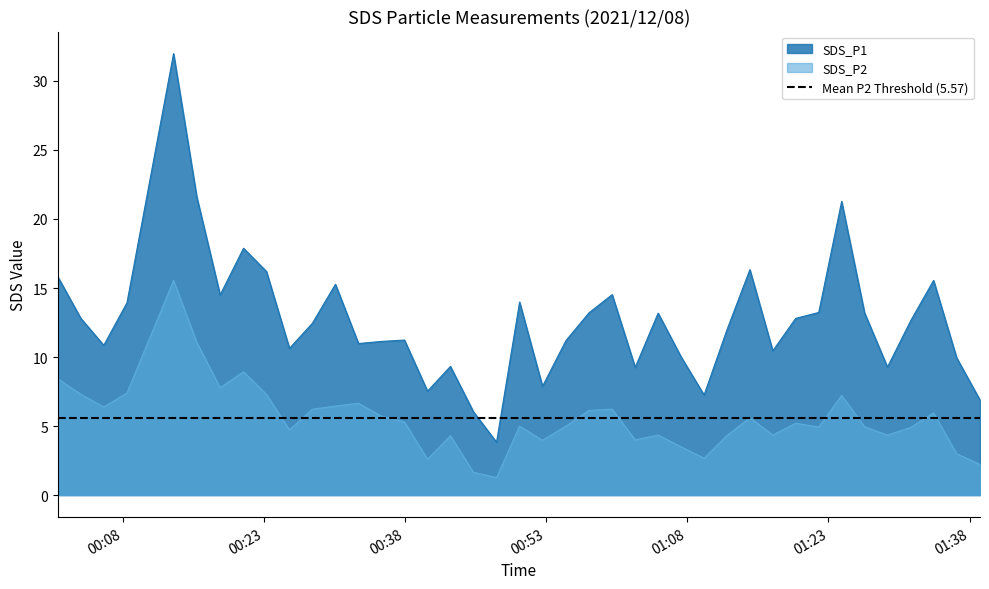

At which category does SDS_P1 reach its first local peak?

2021/12/08 00:13:25